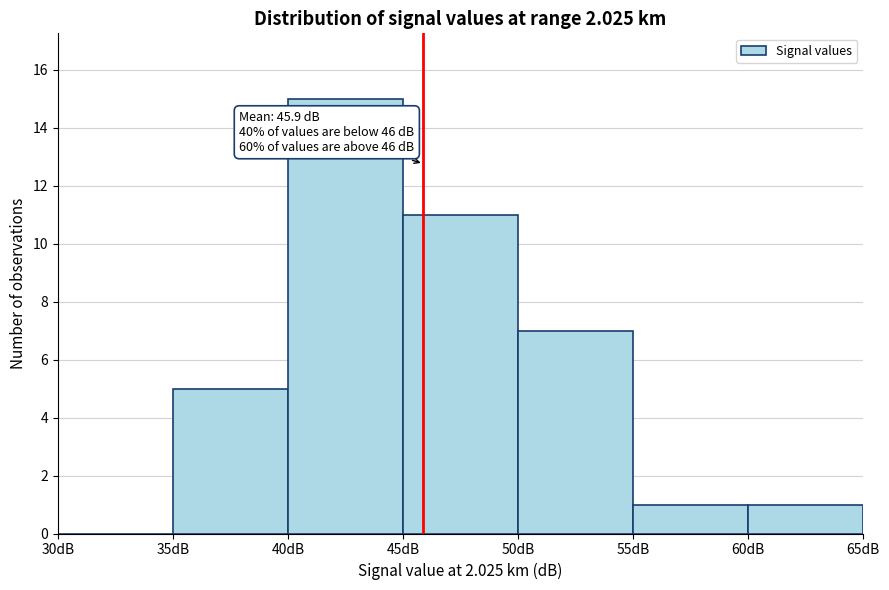

Which range on the x-axis has the tallest bar?

40 to 45